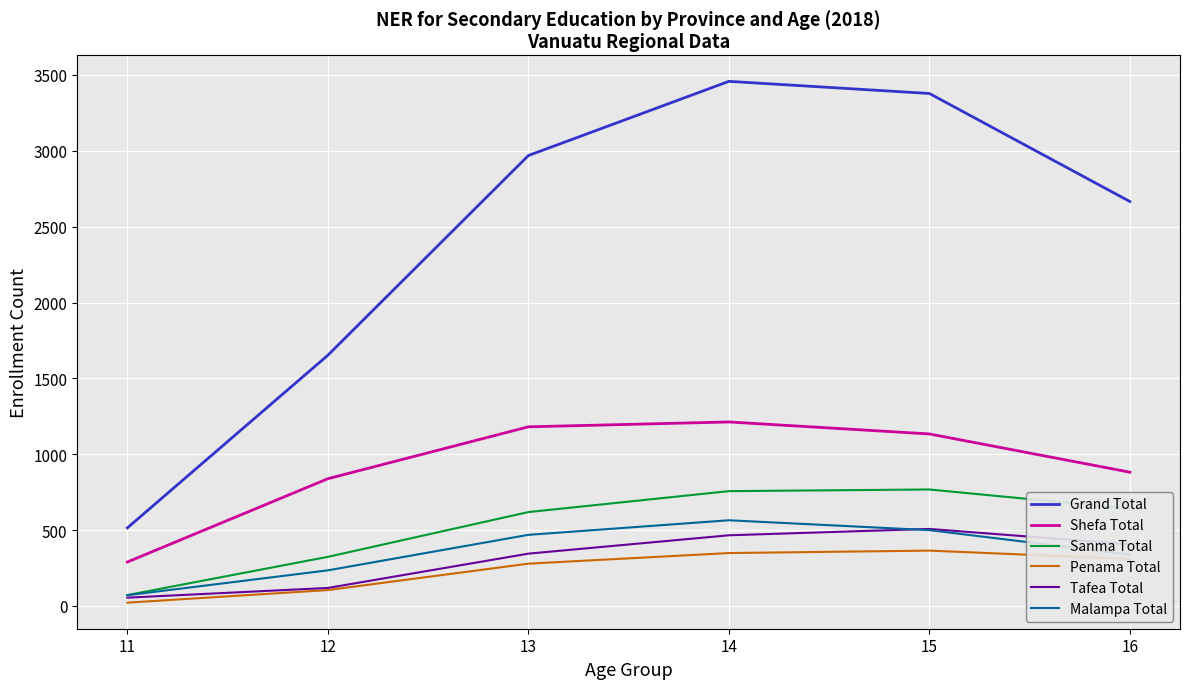

Where is the first local maximum for Shefa Total?

14